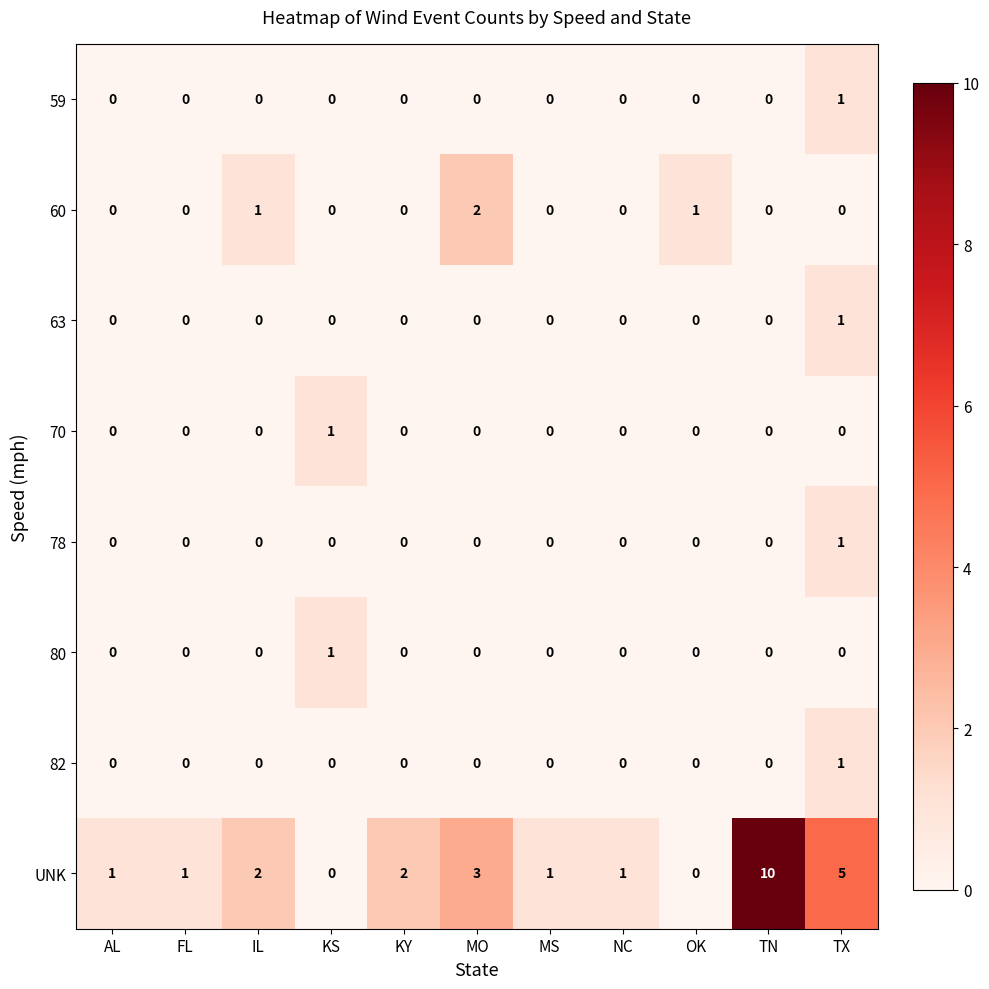

At which label is UNK closest to 5?

TX